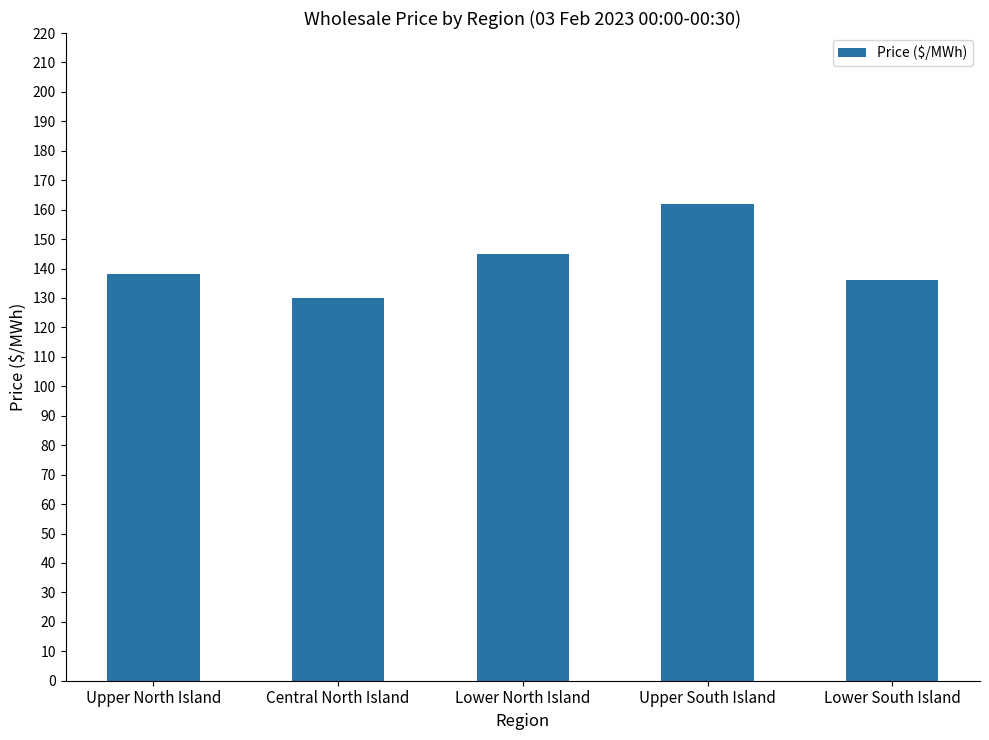

Which category has the highest value across all series?

Upper South Island